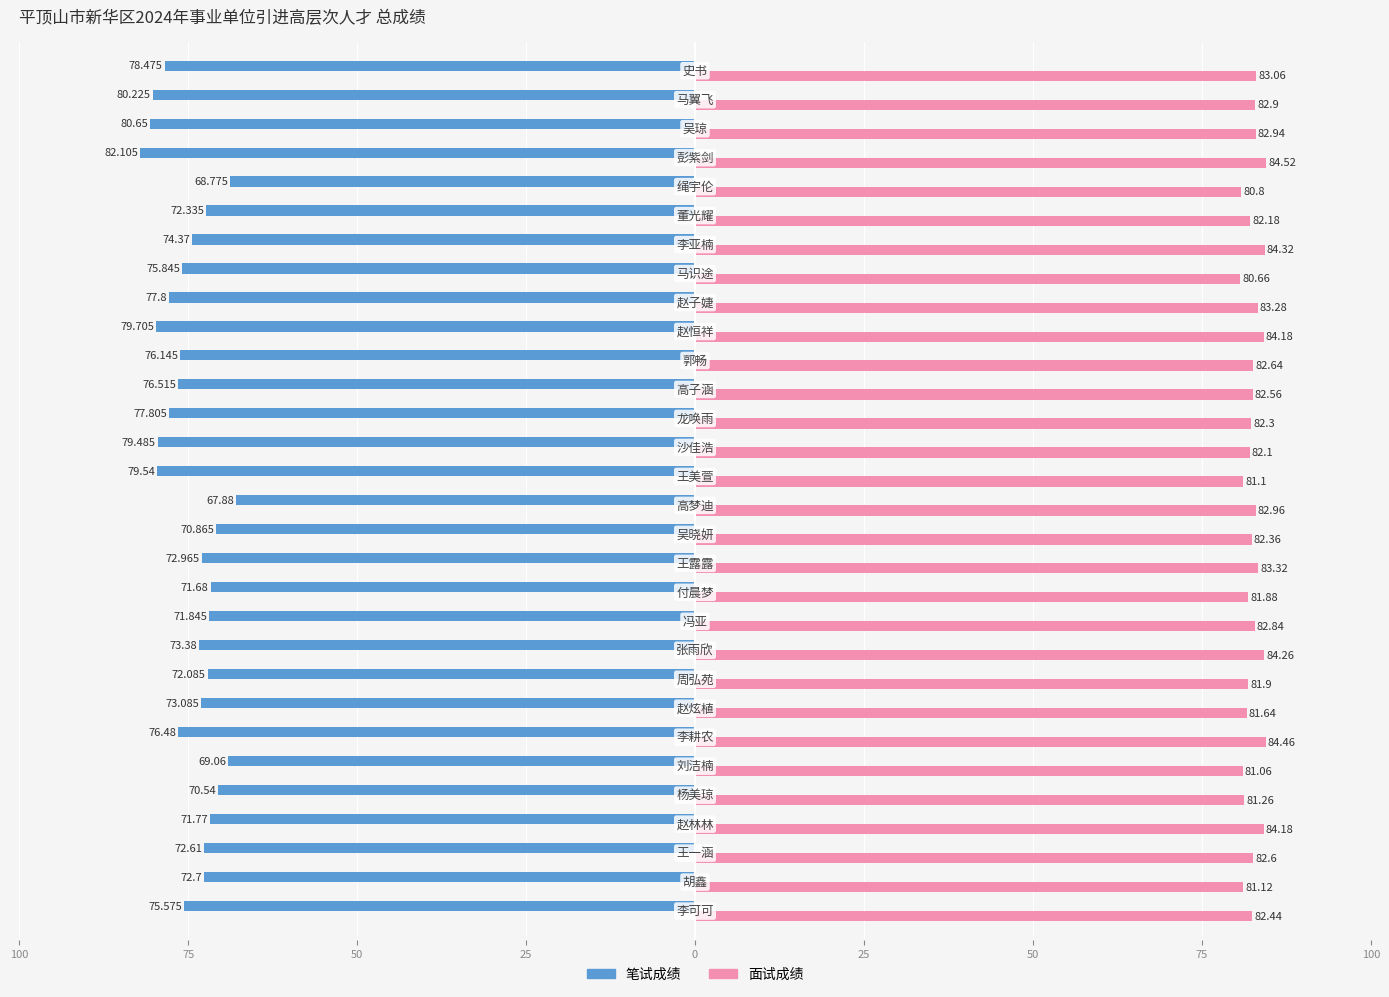

What is the value of the 笔试成绩 bar at the 2nd from the left?

-72.7